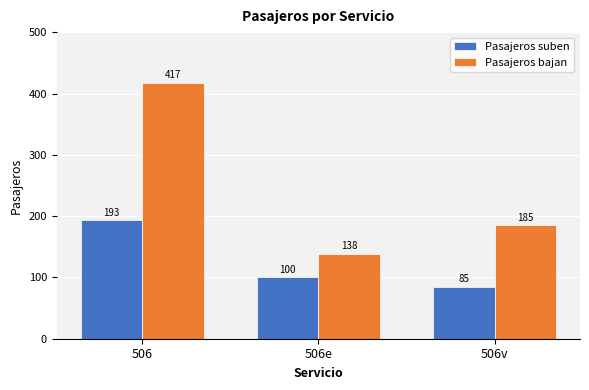

How many bars are there in each group?

2